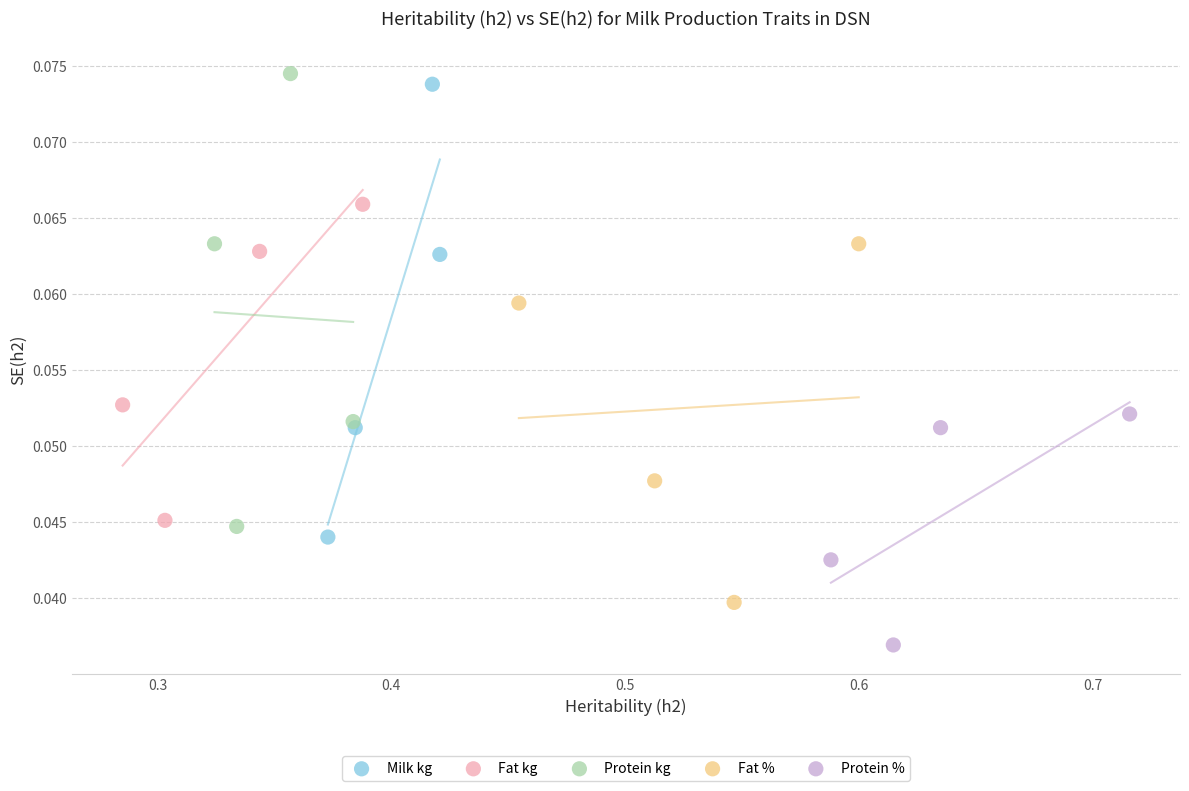

Which series reaches the minimum Y coordinate?

Protein %